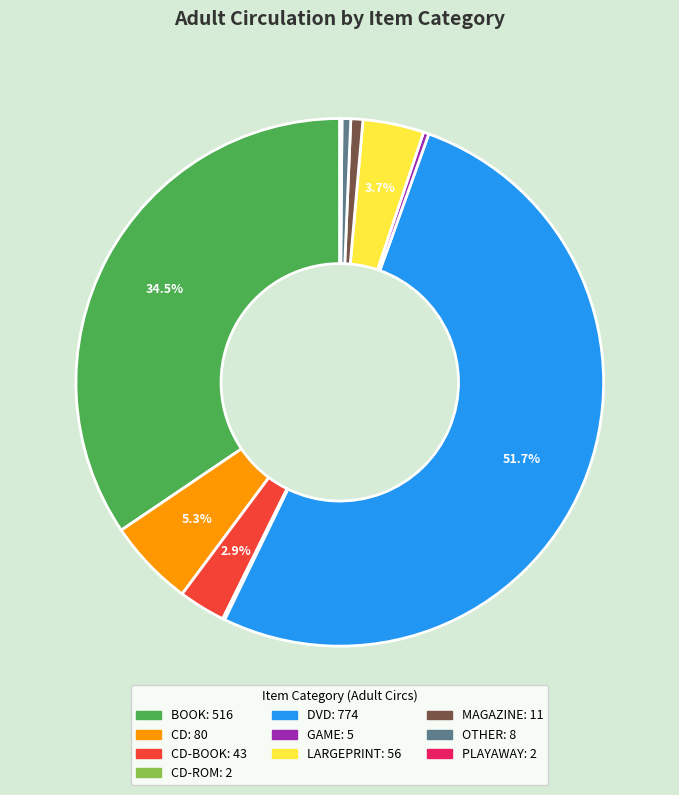

Is there a majority slice in this chart?

Yes